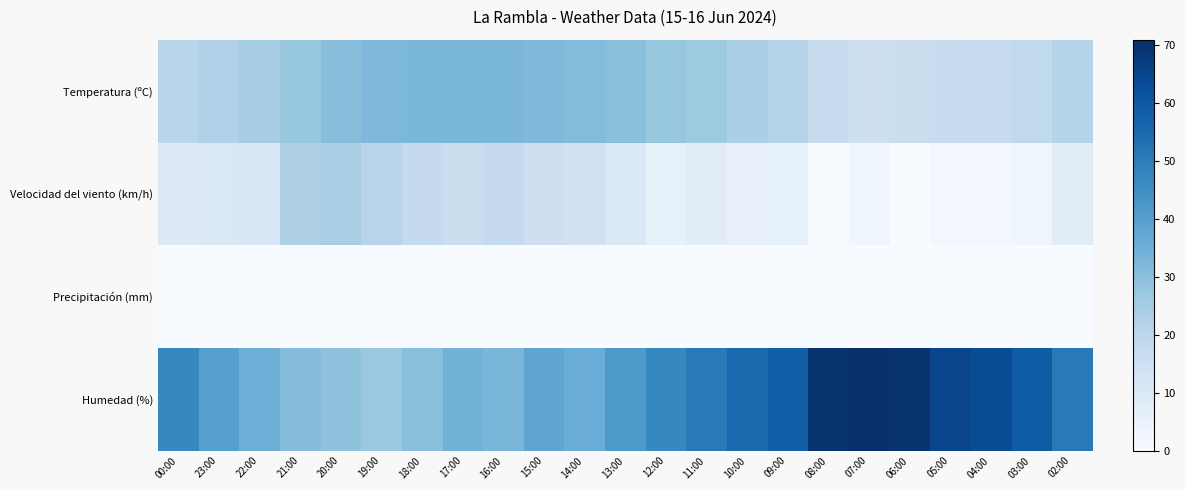

Reading right to left, what are all the values shown in this chart?

Temperatura (ºC): 02:00=21.1	03:00=18.8	04:00=17.5	05:00=17.0	06:00=15.7	07:00=15.2	08:00=17.0	09:00=21.7	10:00=23.8	11:00=26.4	12:00=28.0	13:00=30.0	14:00=31.3	15:00=32.1	16:00=32.6	17:00=32.5	18:00=32.7	19:00=32.0	20:00=30.4	21:00=28.0	22:00=24.7	23:00=22.5	00:00=20.6
Velocidad del viento (km/h): 02:00=8.0	03:00=3.0	04:00=2.0	05:00=2.0	06:00=0.0	07:00=3.0	08:00=0.0	09:00=6.0	10:00=5.0	11:00=8.0	12:00=6.0	13:00=10.0	14:00=14.0	15:00=15.0	16:00=18.0	17:00=16.0	18:00=18.0	19:00=21.0	20:00=24.0	21:00=23.0	22:00=11.0	23:00=10.0	00:00=9.0
Precipitación (mm): 02:00=0.0	03:00=0.0	04:00=0.0	05:00=0.0	06:00=0.0	07:00=0.0	08:00=0.0	09:00=0.0	10:00=0.0	11:00=0.0	12:00=0.0	13:00=0.0	14:00=0.0	15:00=0.0	16:00=0.0	17:00=0.0	18:00=0.0	19:00=0.0	20:00=0.0	21:00=0.0	22:00=0.0	23:00=0.0	00:00=0.0
Humedad (%): 02:00=51.0	03:00=59.0	04:00=63.0	05:00=65.0	06:00=70.0	07:00=71.0	08:00=70.0	09:00=58.0	10:00=55.0	11:00=51.0	12:00=47.0	13:00=42.0	14:00=36.0	15:00=38.0	16:00=33.0	17:00=34.0	18:00=30.0	19:00=27.0	20:00=29.0	21:00=31.0	22:00=35.0	23:00=40.0	00:00=47.0